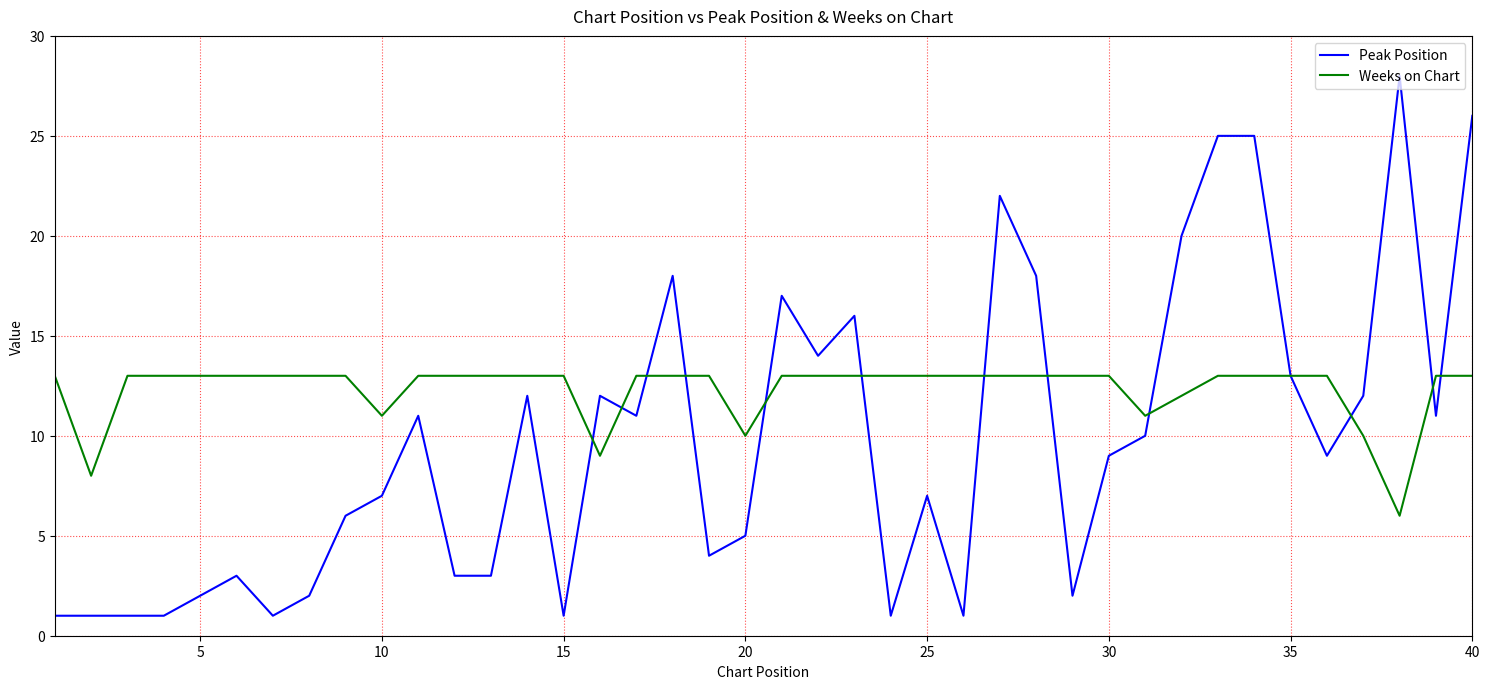

Which series has the largest total across all categories?

Weeks on Chart